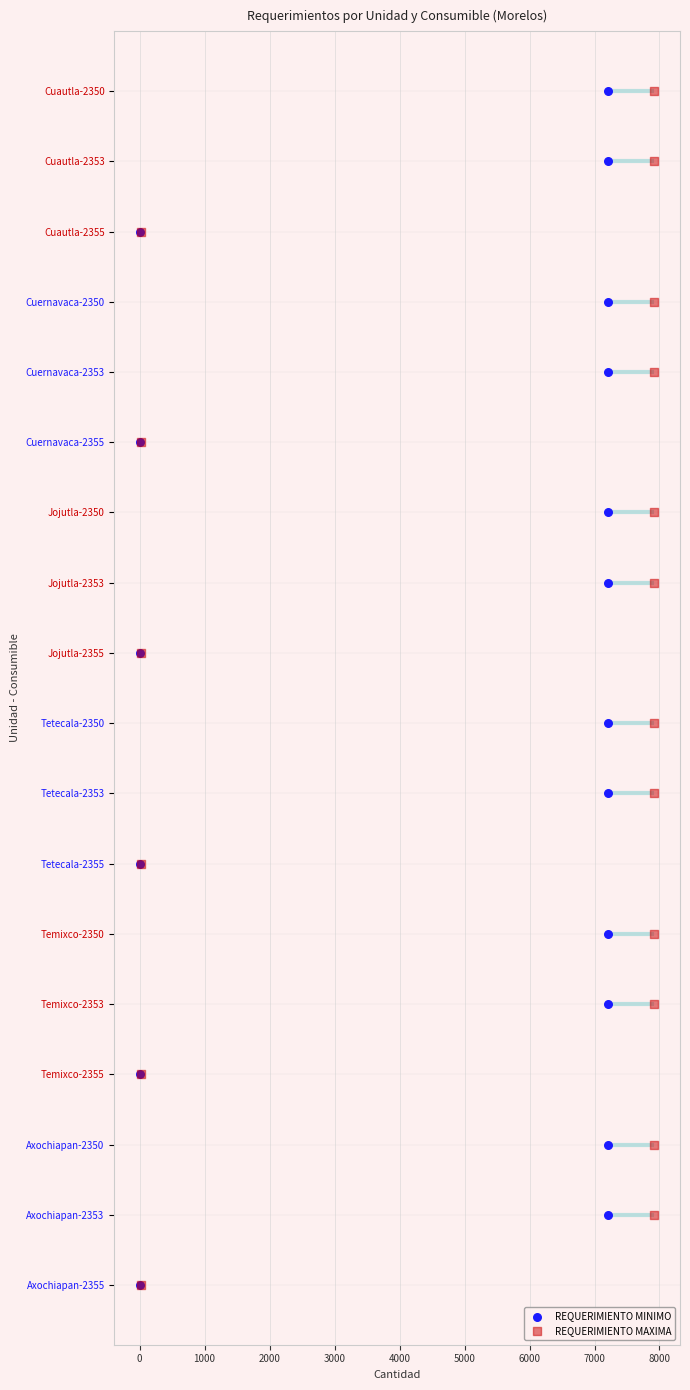

Which series contains the lowest Y value?

REQUERIMIENTO MINIMO